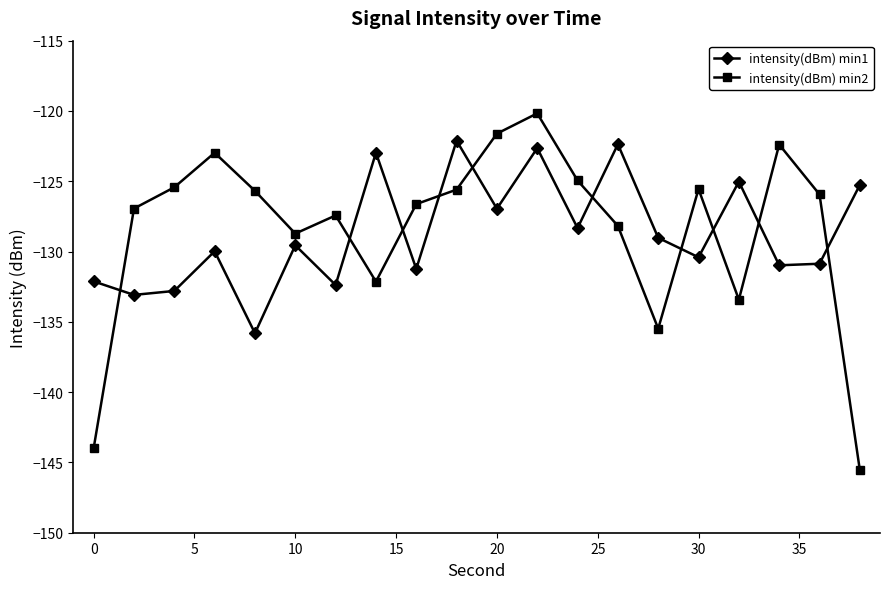

How many times do intensity(dBm) min2 and intensity(dBm) min1 cross each other?

10